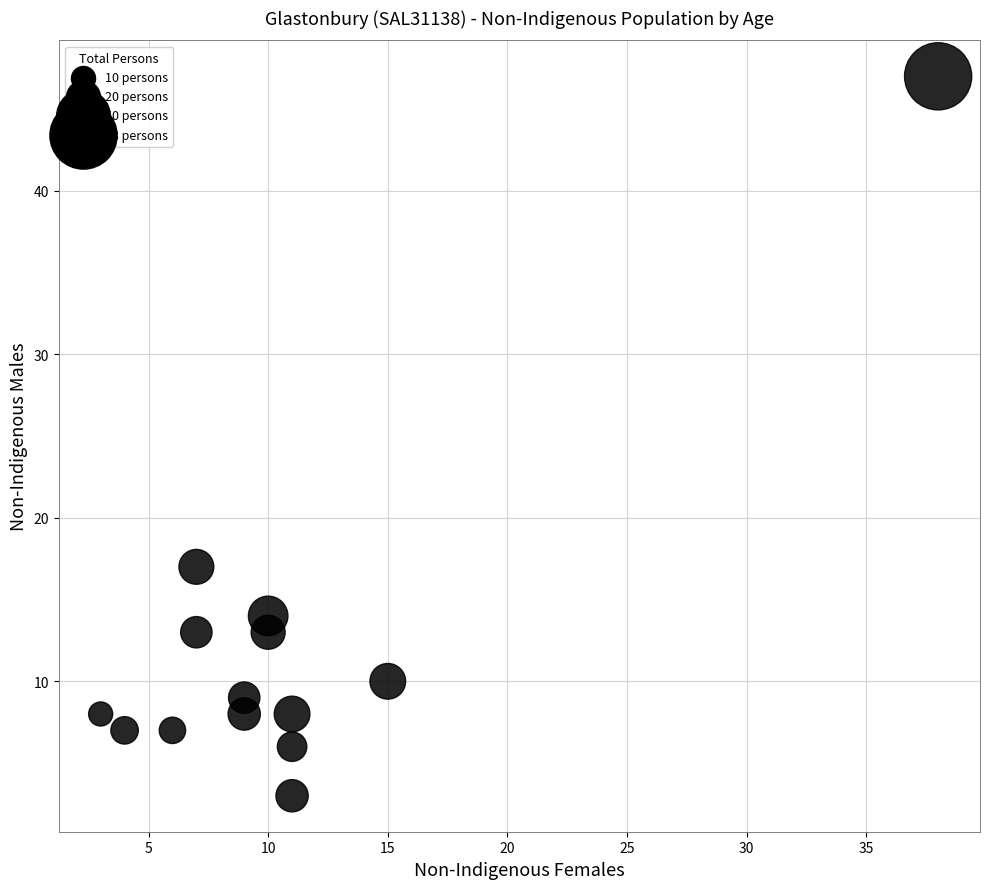

What is the range of X values (max minus min)?

35